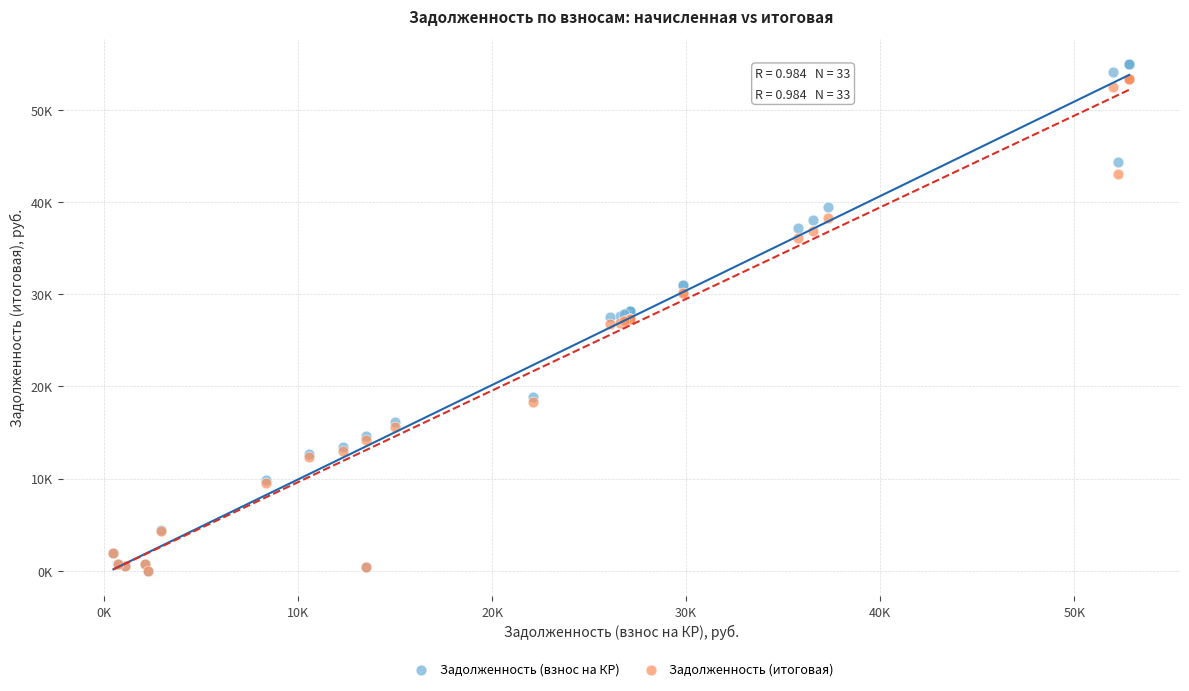

Which series contains the highest Y value?

Задолженность (взнос на КР)